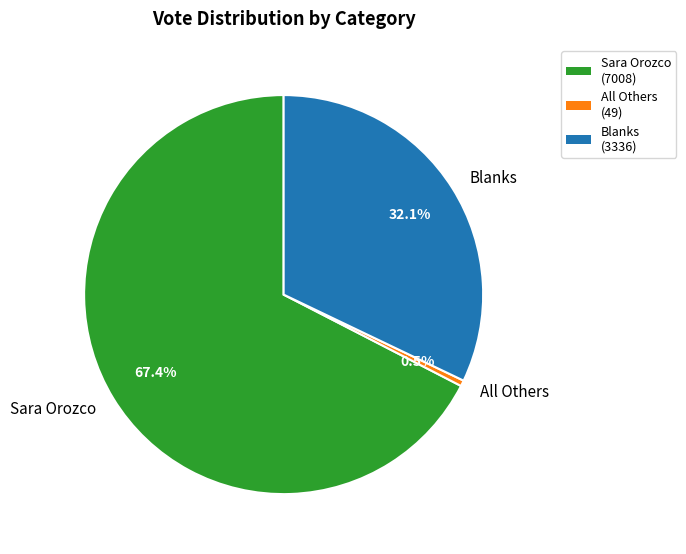

Do All Others and Blanks together represent more than half of the pie?

No